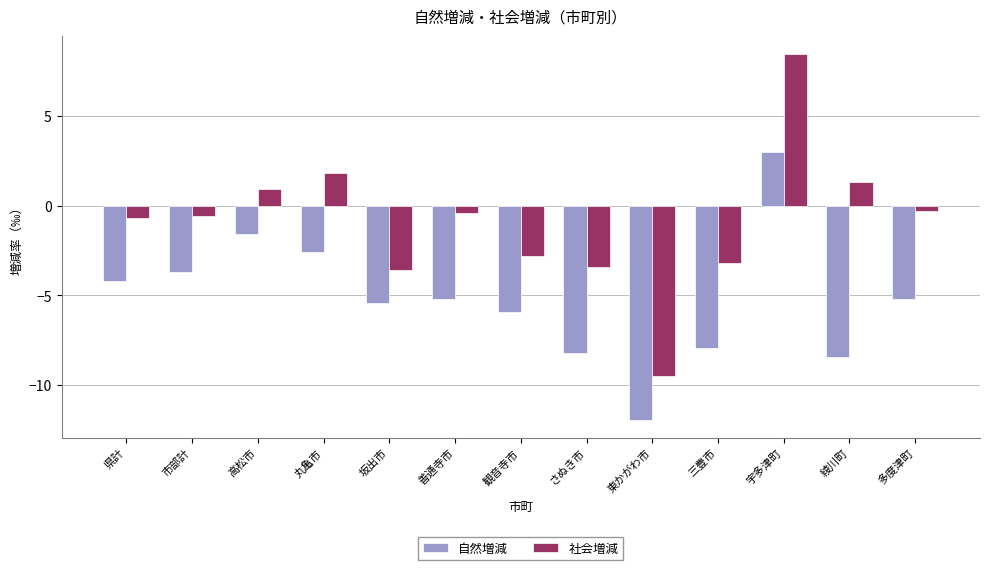

What is the total value across all series at 宇多津町?

11.4